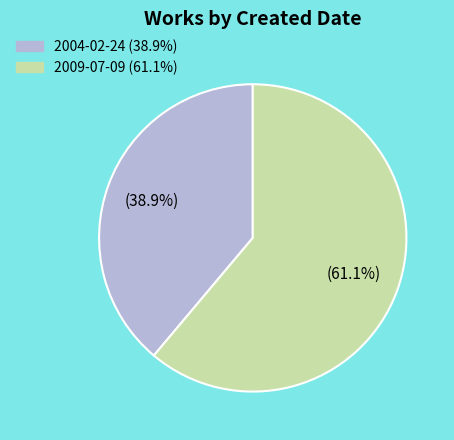

Which category accounts for the majority?

2009-07-09